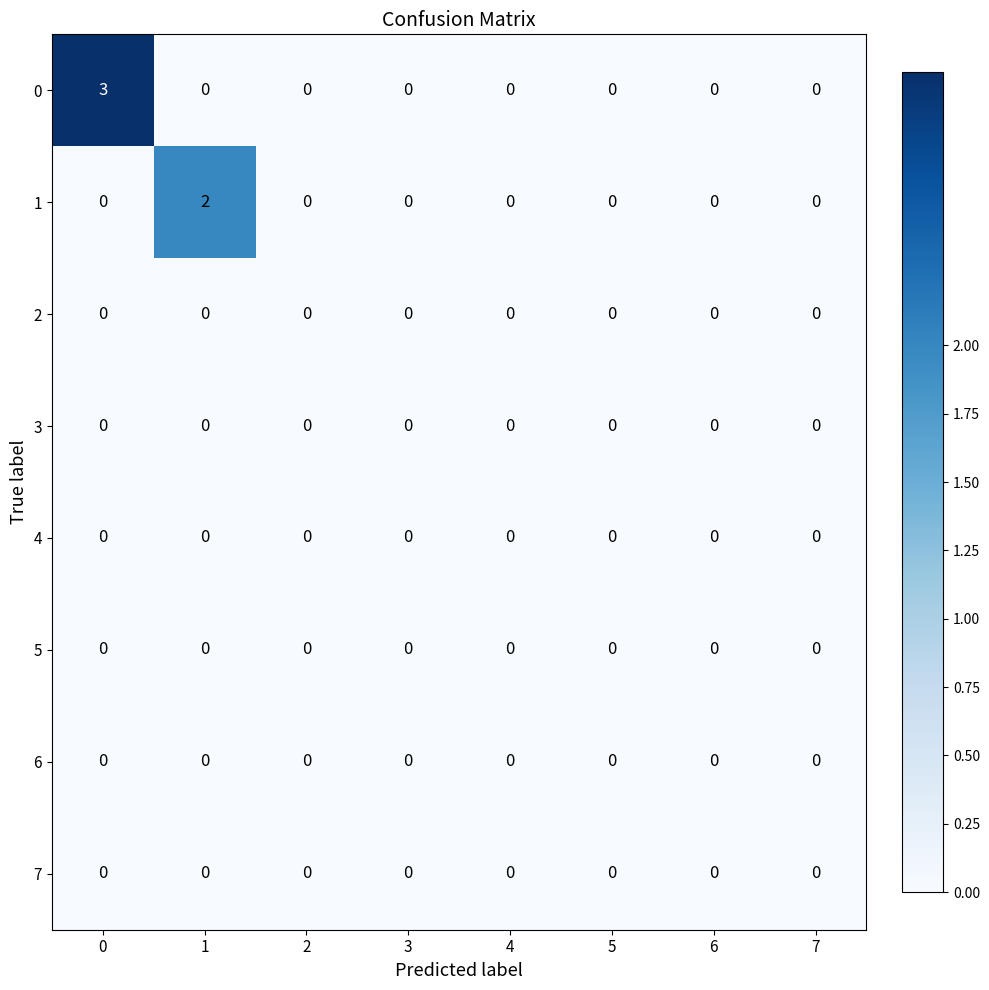

Is it true that 0 equals -2 at 4?

False